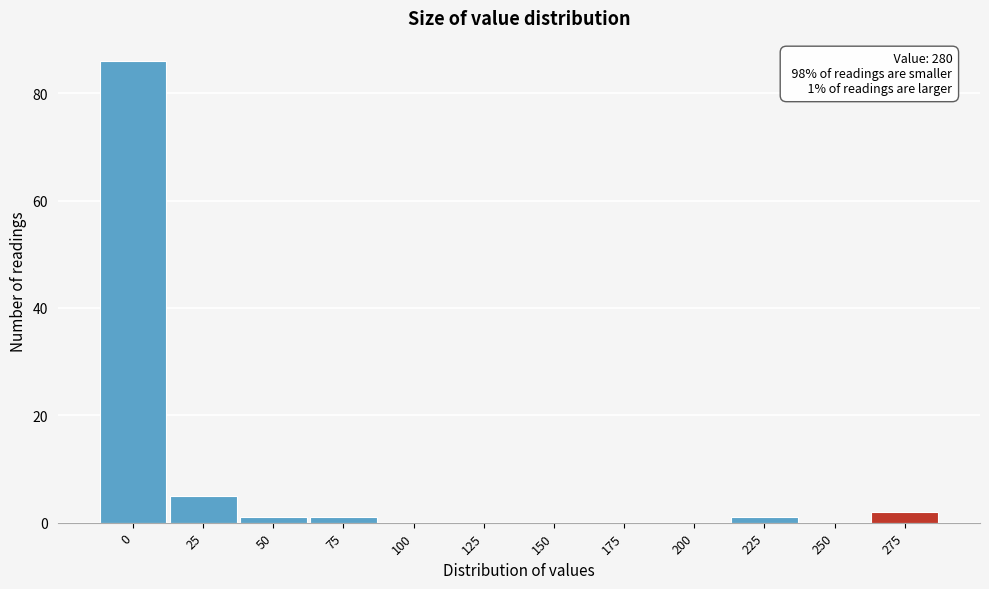

Reading right to left, transcribe all the data shown in this chart.

275=2	250=0	225=1	200=0	175=0	150=0	125=0	100=0	75=1	50=1	25=5	0=86